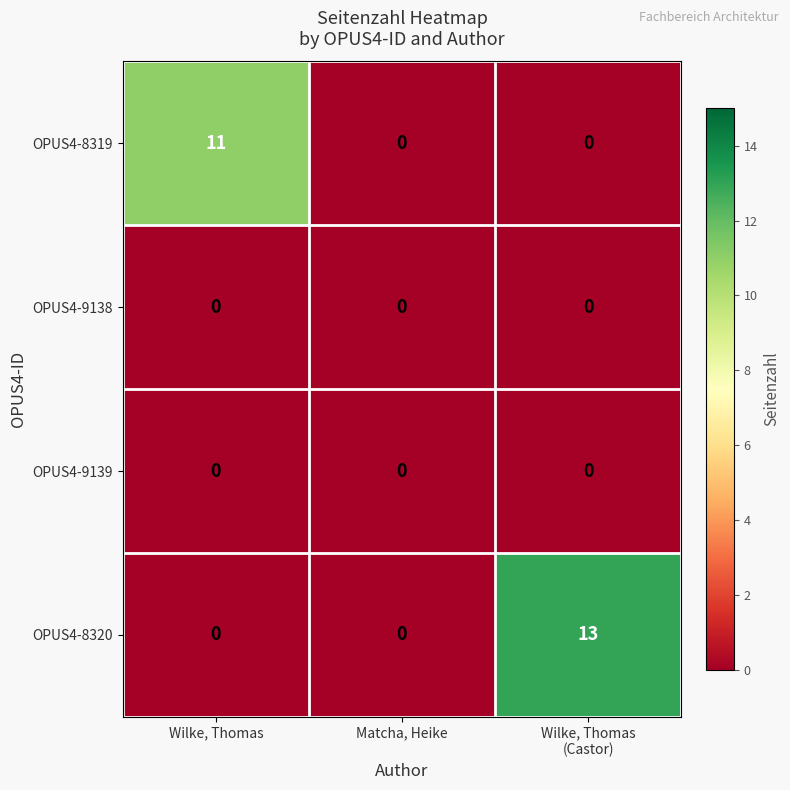

Reading left to right, extract all data points from this chart.

OPUS4-8319: 11	0	0
OPUS4-9138: 0	0	0
OPUS4-9139: 0	0	0
OPUS4-8320: 0	0	13